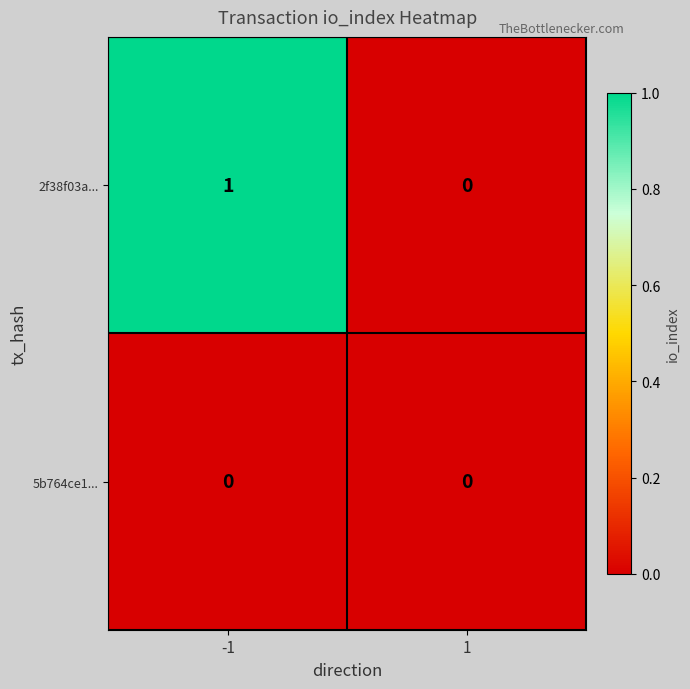

True or false: 5b764ce1... has a value of 0 at -1.

True